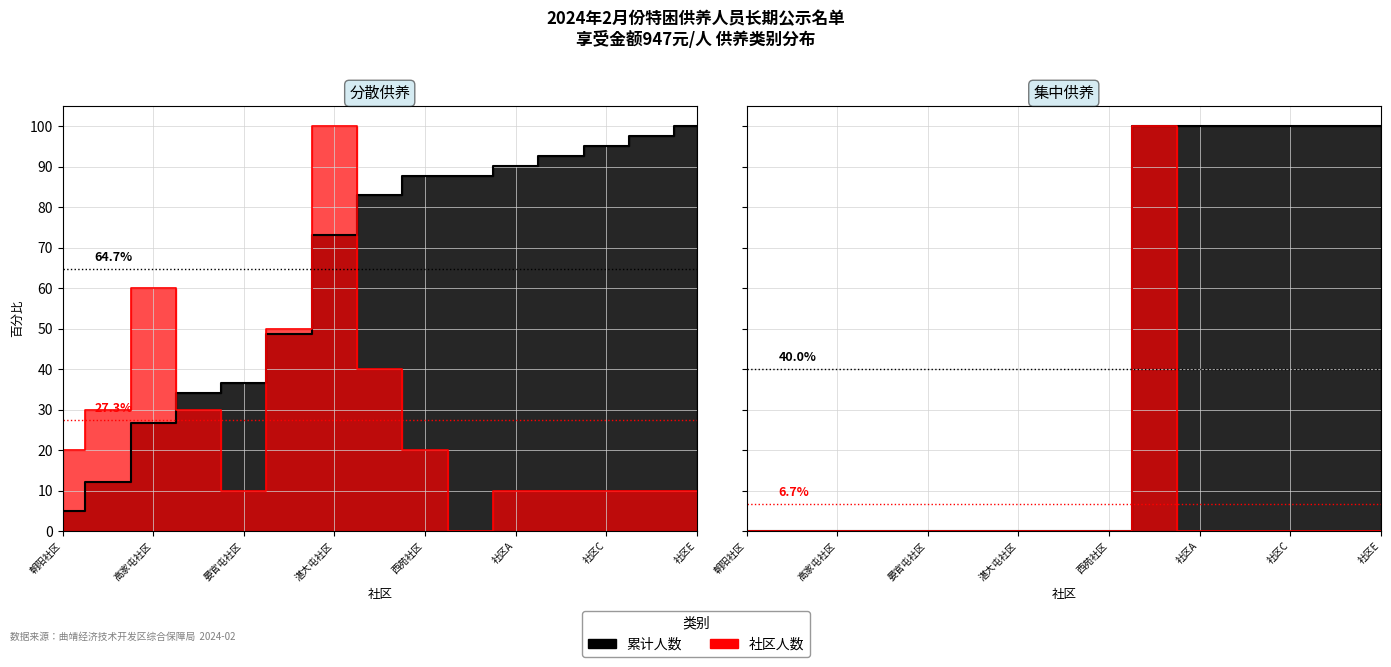

The 社区人数_line series shows -54 at 高家屯社区. True or false?

False